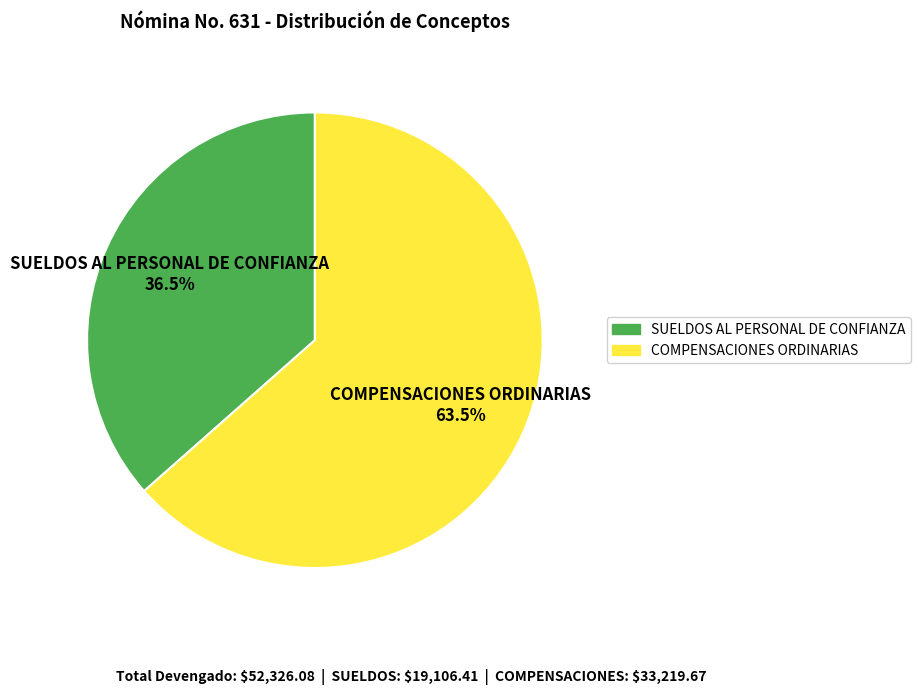

To the nearest percent, what is the average slice percentage?

50%